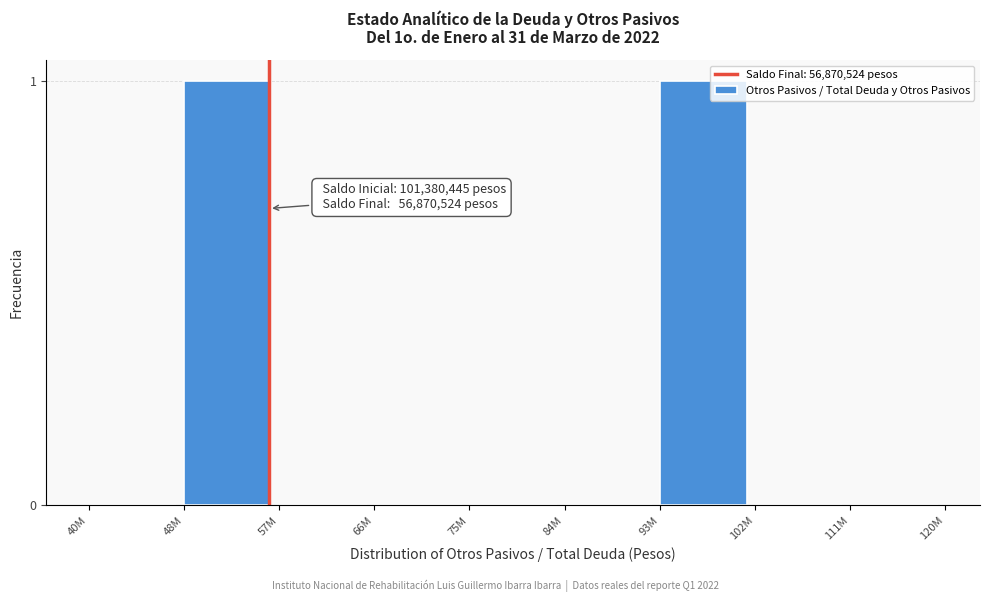

Reading left to right, what are all the values shown in this chart?

40M=0	48M=1	57M=0	66M=0	75M=0	84M=0	93M=1	102M=0	111M=0